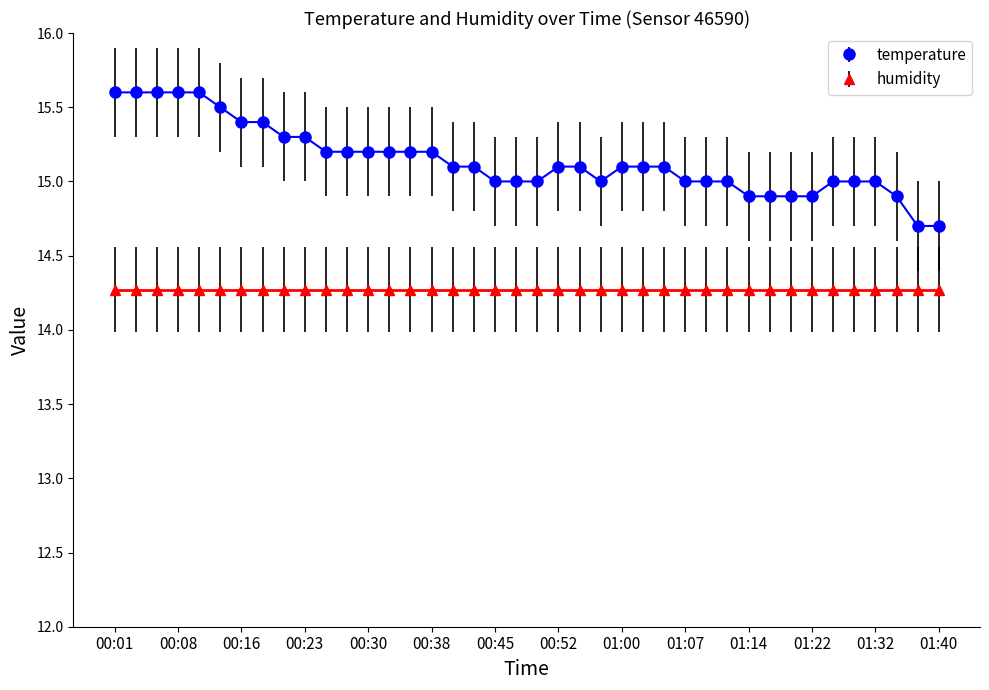

What is the value of the humidity point at the 26th from the left?

14.3